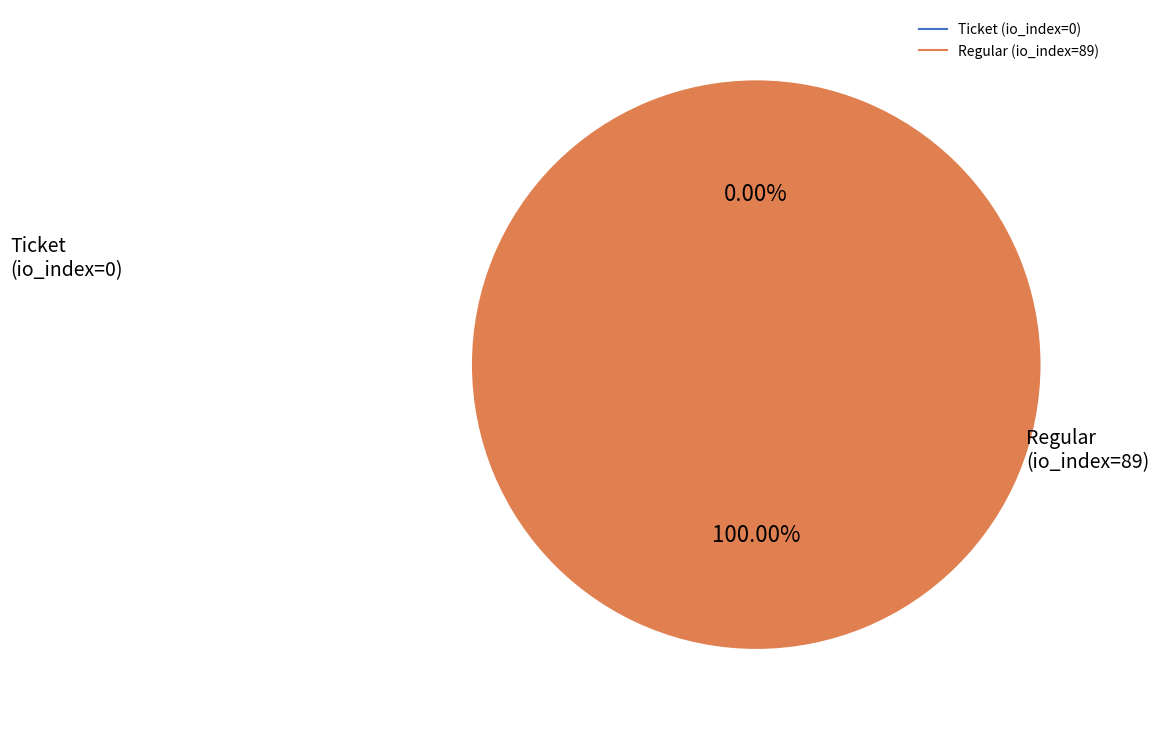

Combined, what portion of the pie is Ticket (io_index=0) and Regular (io_index=89)?

100.0%